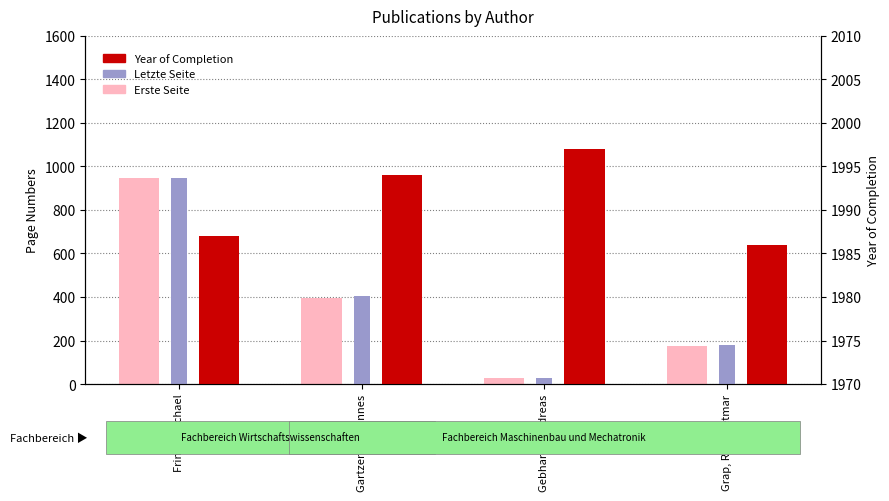

What is the sum of all Letzte Seite values?

1559